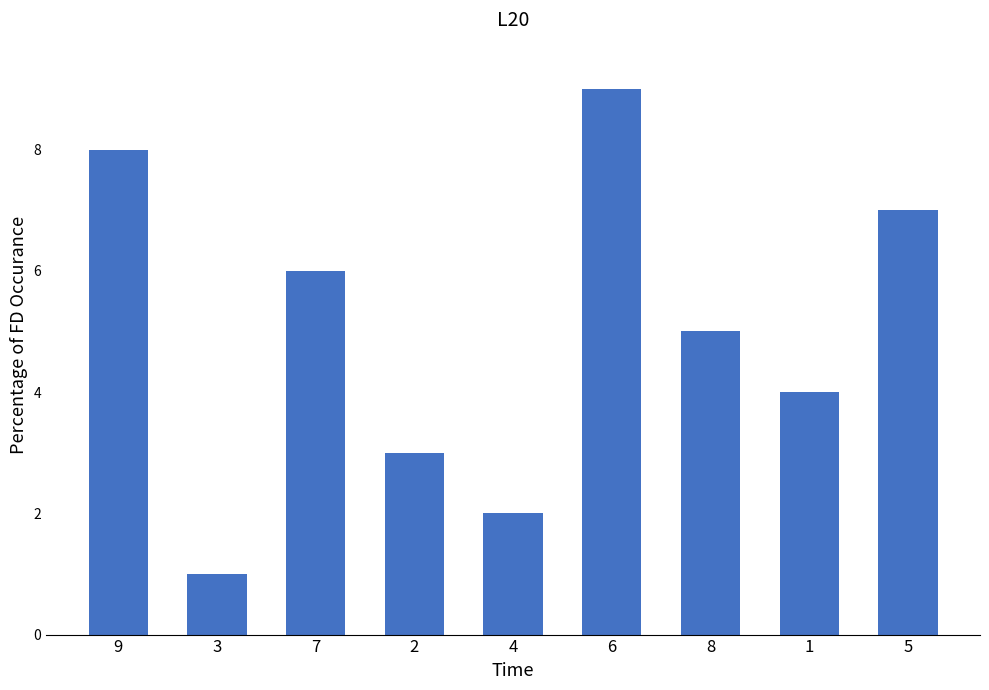

Where is the data nearest to the value 5?

8